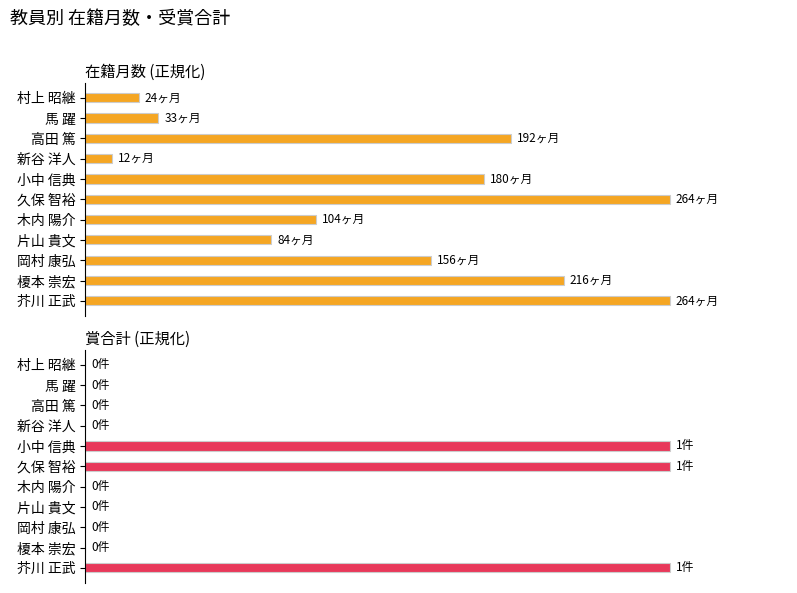

True or false: 在籍月数 has a value of 7.6 at 新谷 洋人.

False